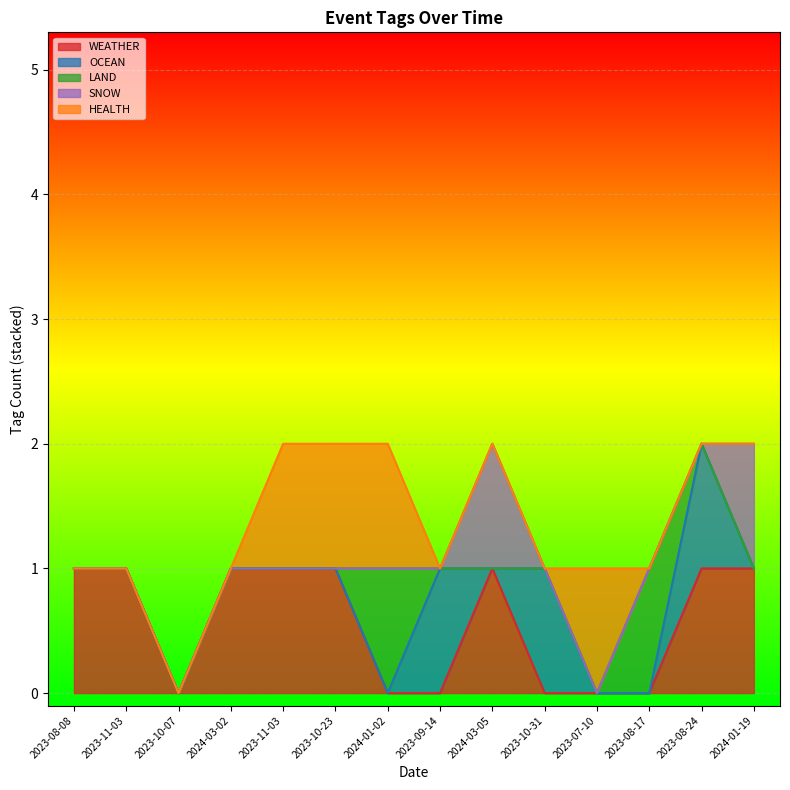

Which category has the highest value in the SNOW series?

2024-03-05